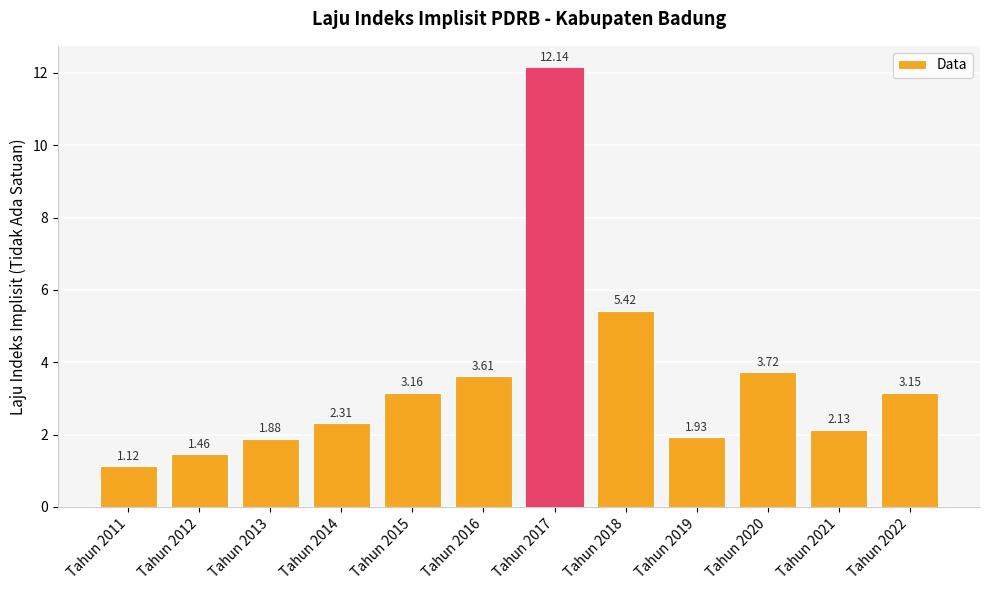

Rank the categories by value from lowest to highest.

Tahun 2011, Tahun 2012, Tahun 2013, Tahun 2019, Tahun 2021, Tahun 2014, Tahun 2022, Tahun 2015, Tahun 2016, Tahun 2020, Tahun 2018, Tahun 2017